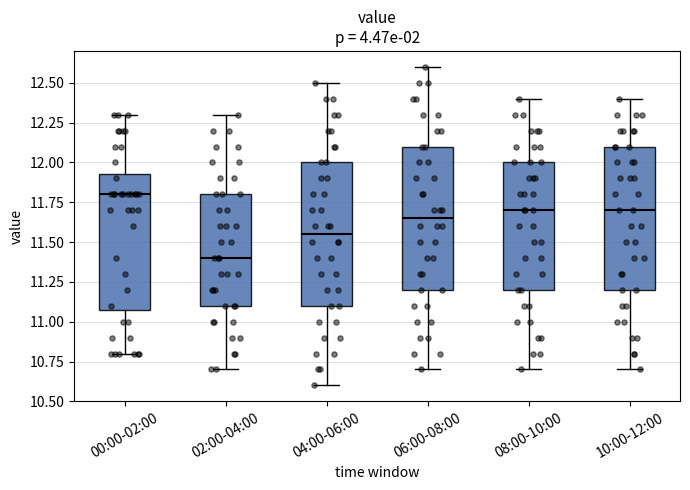

Reading left to right, transcribe this box plot: for each box, give where its median line is, the range the box spans, and where its two whiskers end, as read against the y-axis. The values are not printed on the chart, so give them approximately, as read against the axis.

00:00-02:00: median 11.80, box 11.10 to 11.95, whiskers 10.80 to 12.30
02:00-04:00: median 11.40, box 11.10 to 11.80, whiskers 10.70 to 12.30
04:00-06:00: median 11.55, box 11.10 to 12.00, whiskers 10.60 to 12.50
06:00-08:00: median 11.65, box 11.20 to 12.10, whiskers 10.70 to 12.60
08:00-10:00: median 11.70, box 11.20 to 12.00, whiskers 10.70 to 12.40
10:00-12:00: median 11.70, box 11.20 to 12.10, whiskers 10.70 to 12.40